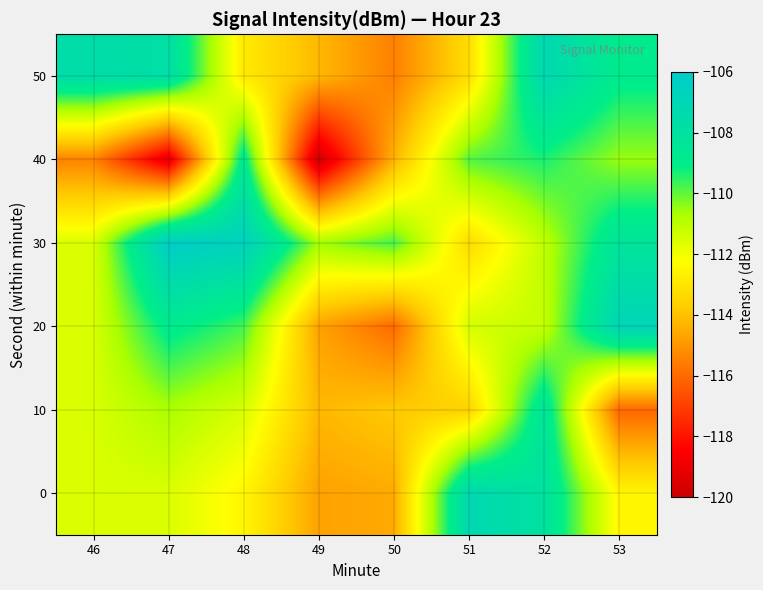

Count the number of categories in the chart.

8